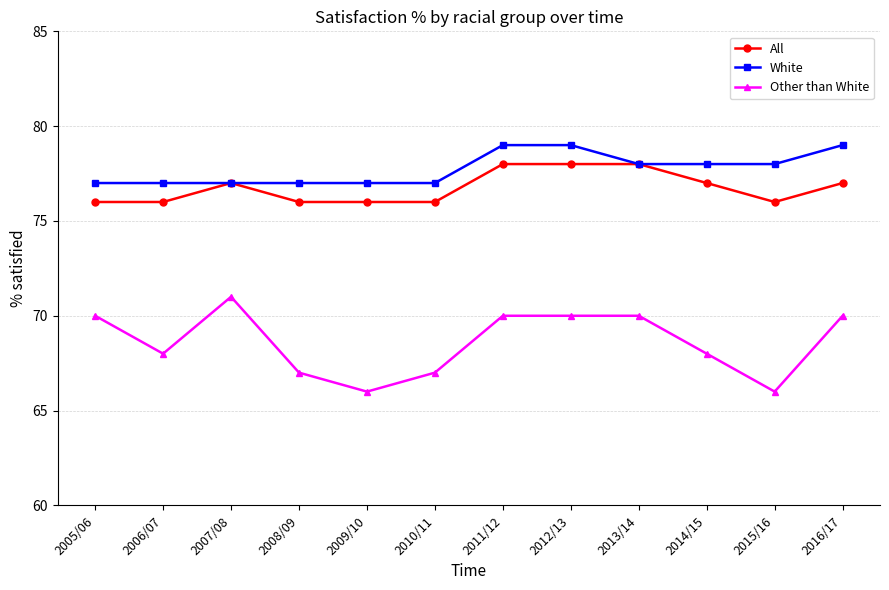

Is it true that White equals 101 at 2009/10?

False